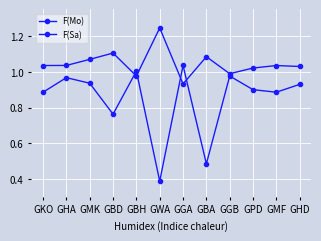

What is the highest value of the F(Sa) series?

1.0